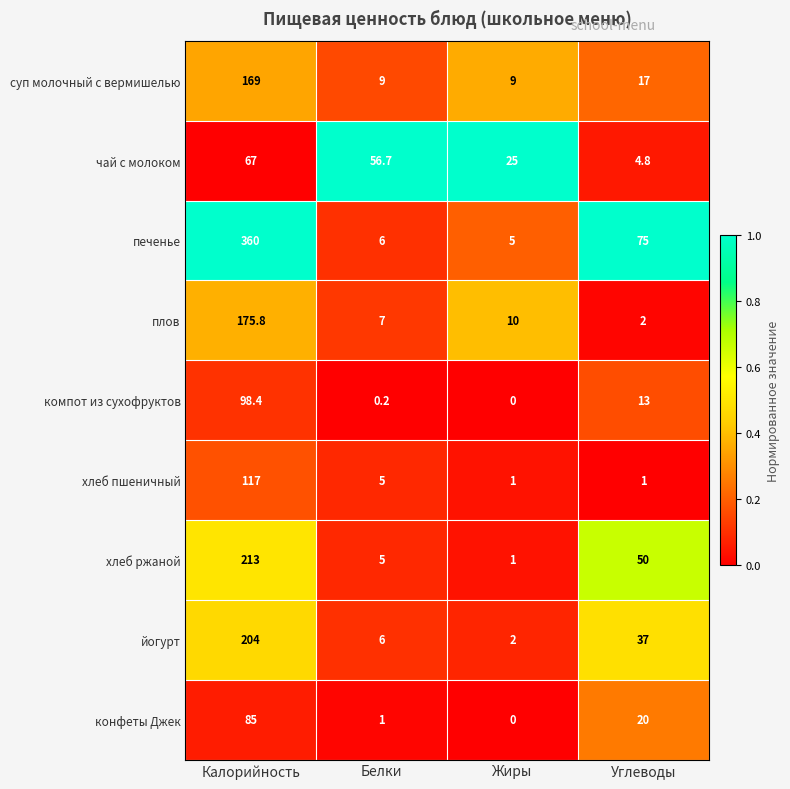

List the labels in order of чай с молоком value, smallest first.

Углеводы, Жиры, Белки, Калорийность